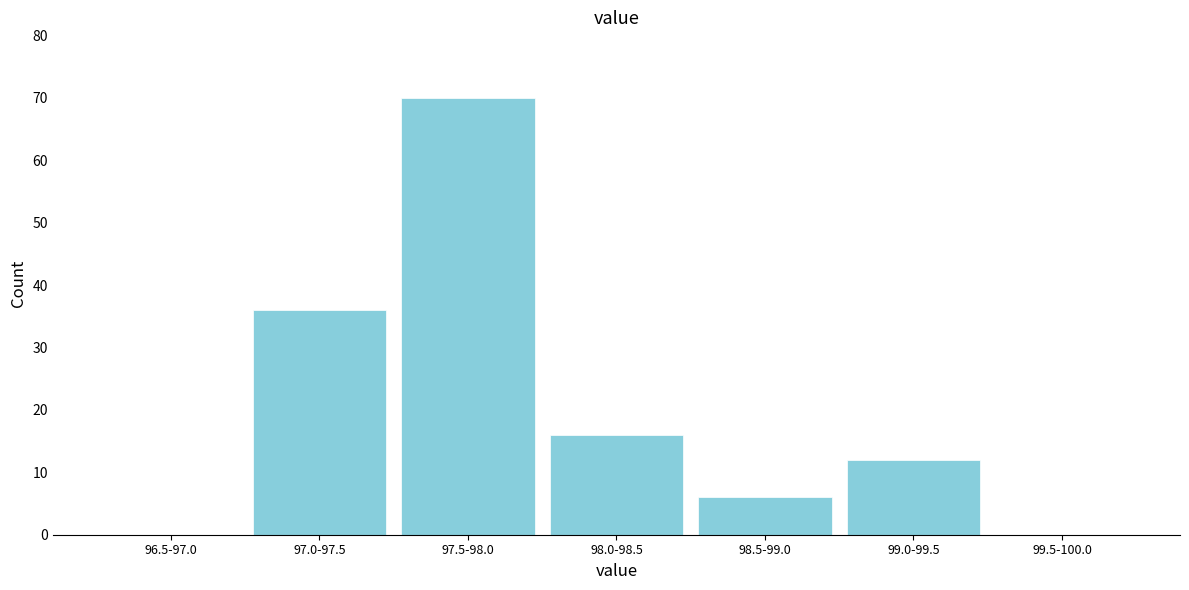

Reading left to right, what are all the values shown in this chart?

96.5-97.0=0	97.0-97.5=36	97.5-98.0=70	98.0-98.5=16	98.5-99.0=6	99.0-99.5=12	99.5-100.0=0